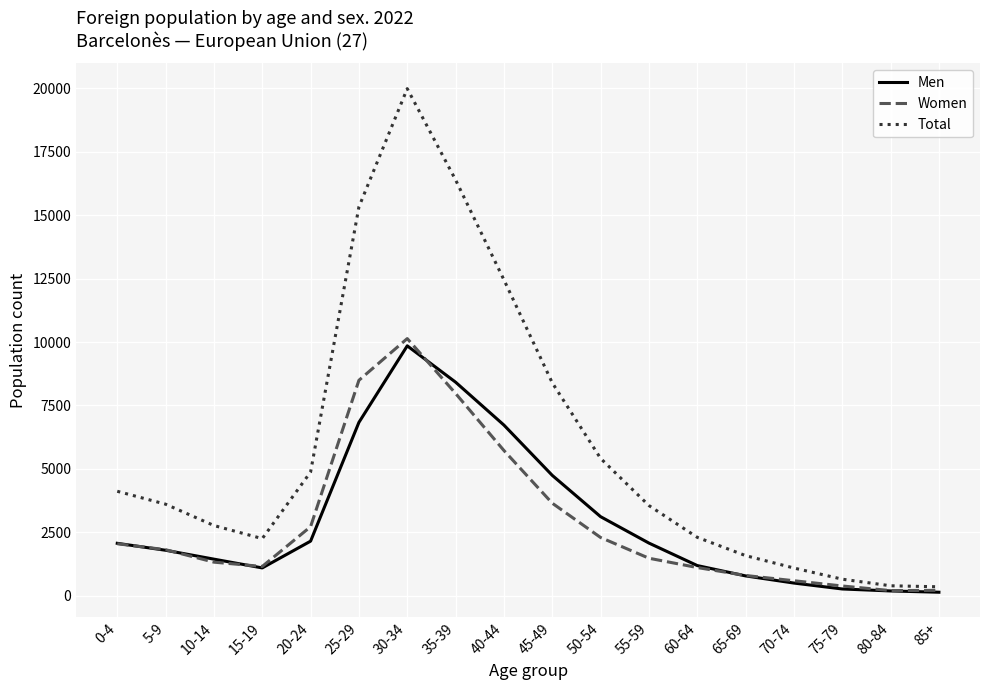

Which series has the largest total across all categories?

Total